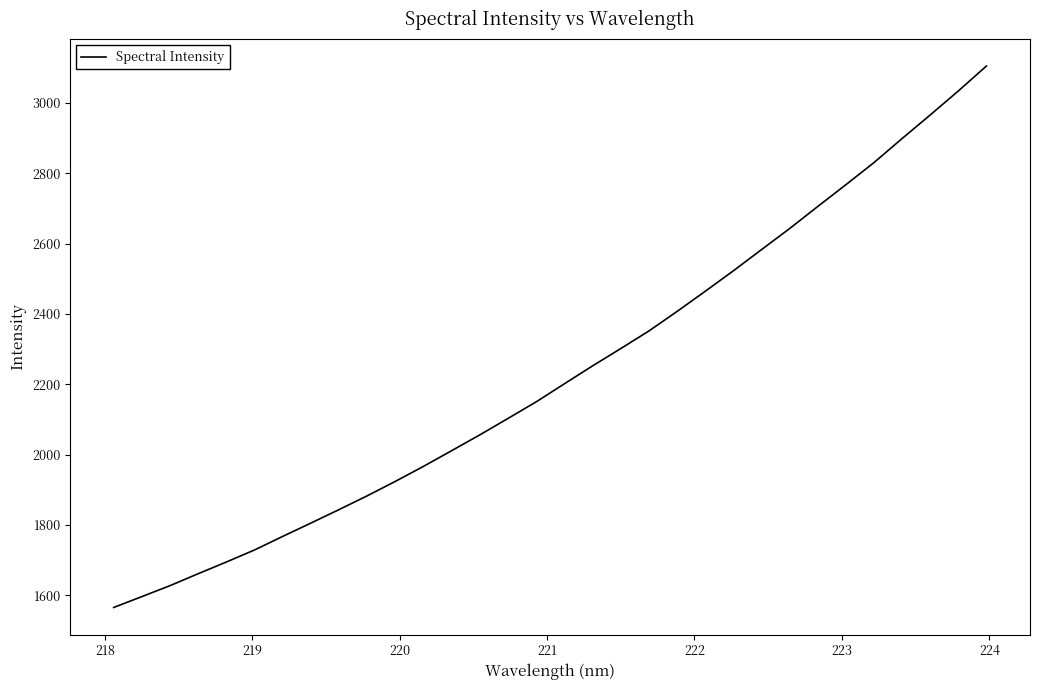

What is the smallest value displayed?

1565.9